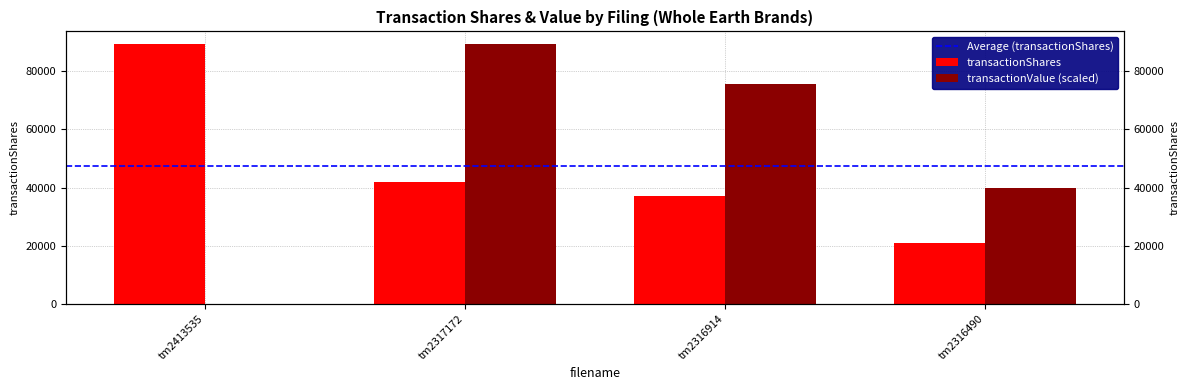

Which category has the lowest value in the transactionShares series?

tm2316490